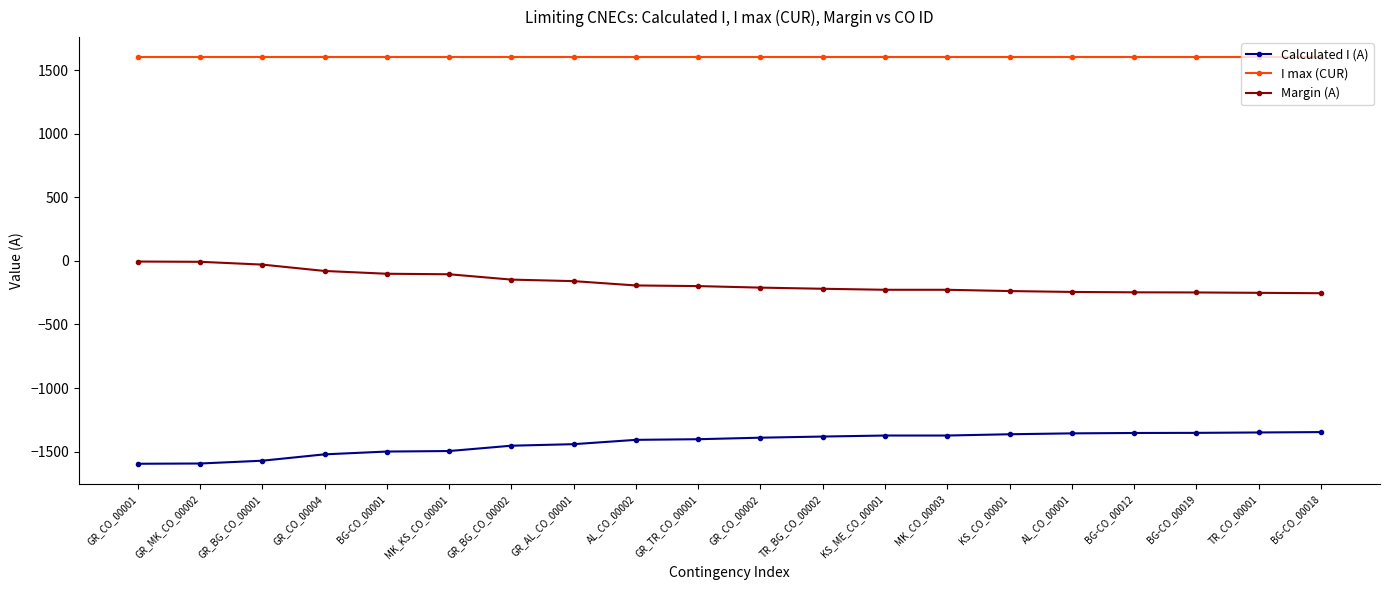

Is it true that Calculated I (A) equals -1373 at MK_CO_00003?

True